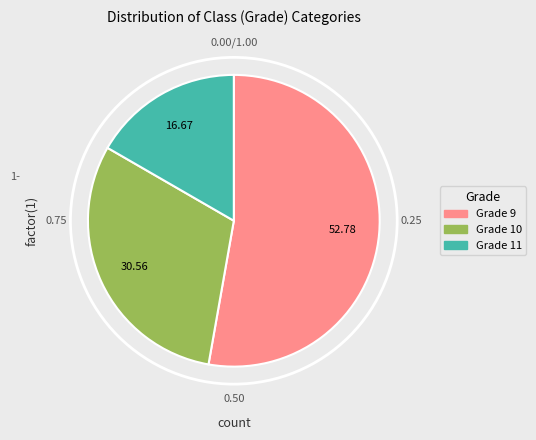

Is there a majority slice in this chart?

Yes